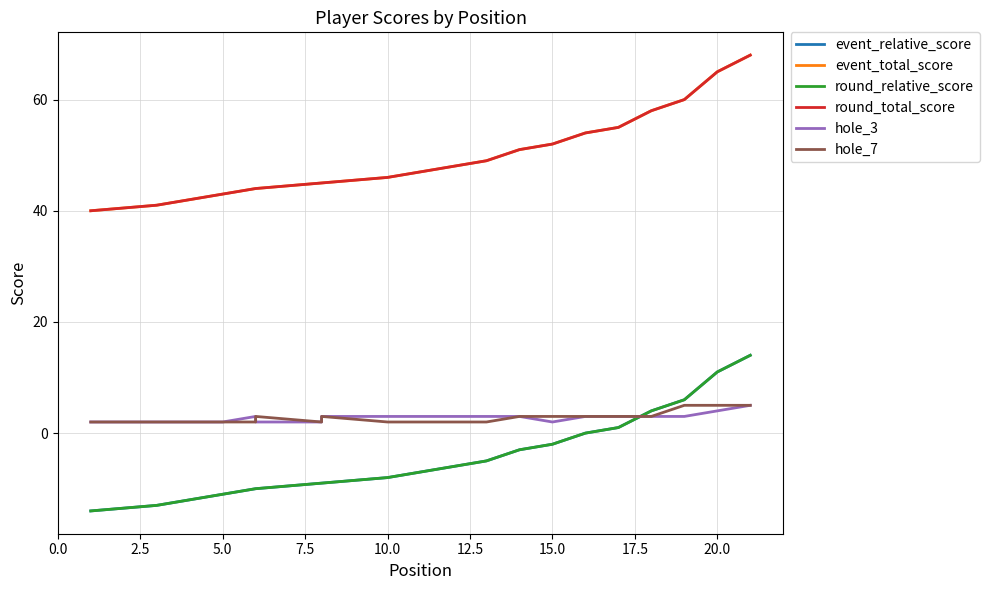

Which series has the largest total across all categories?

event_total_score